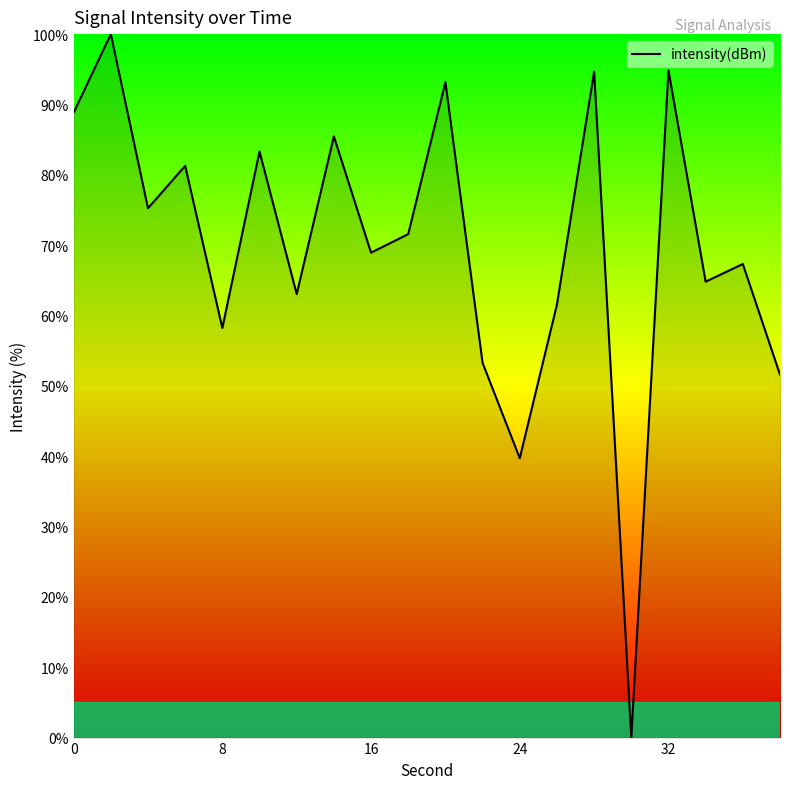

What is the maximum value shown in the chart?

100.0